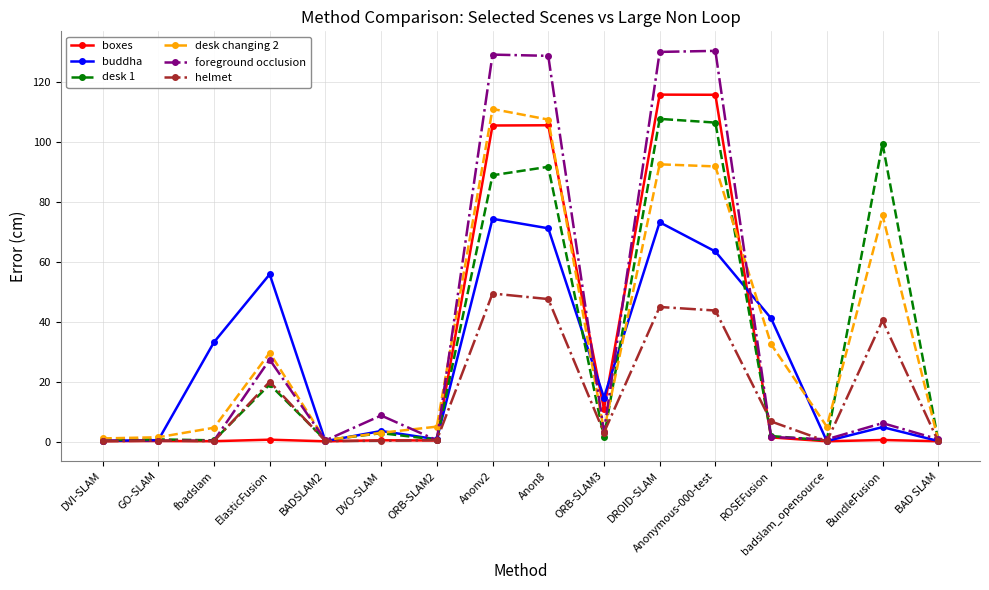

True or false: helmet has a value of 49.5 at Anonv2.

True